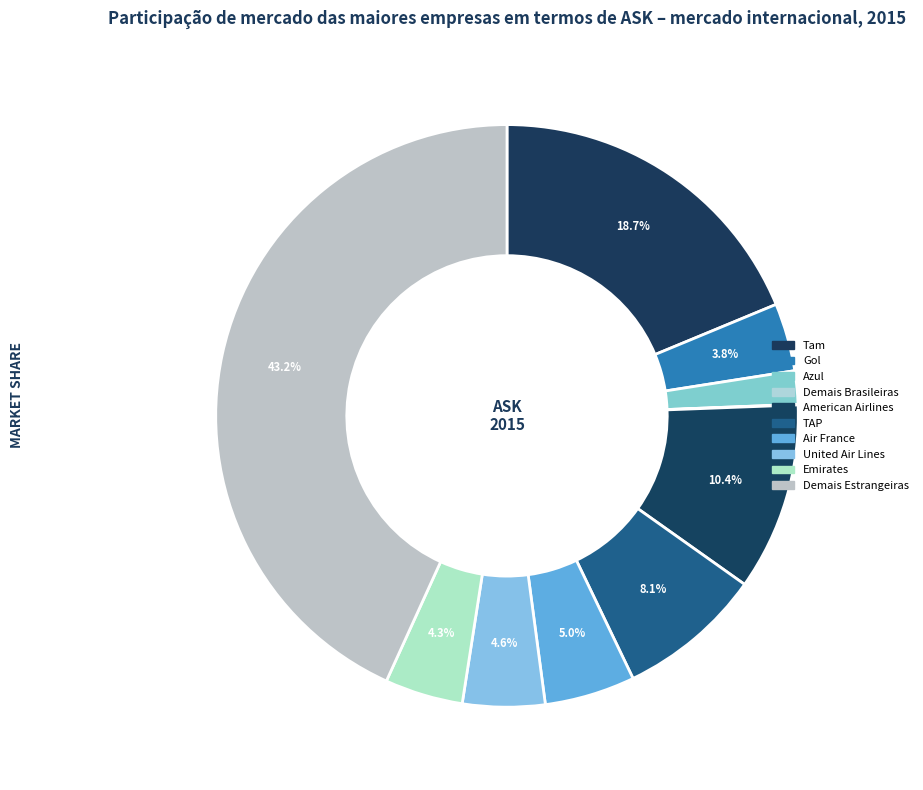

Which slice is the largest?

Demais Estrangeiras